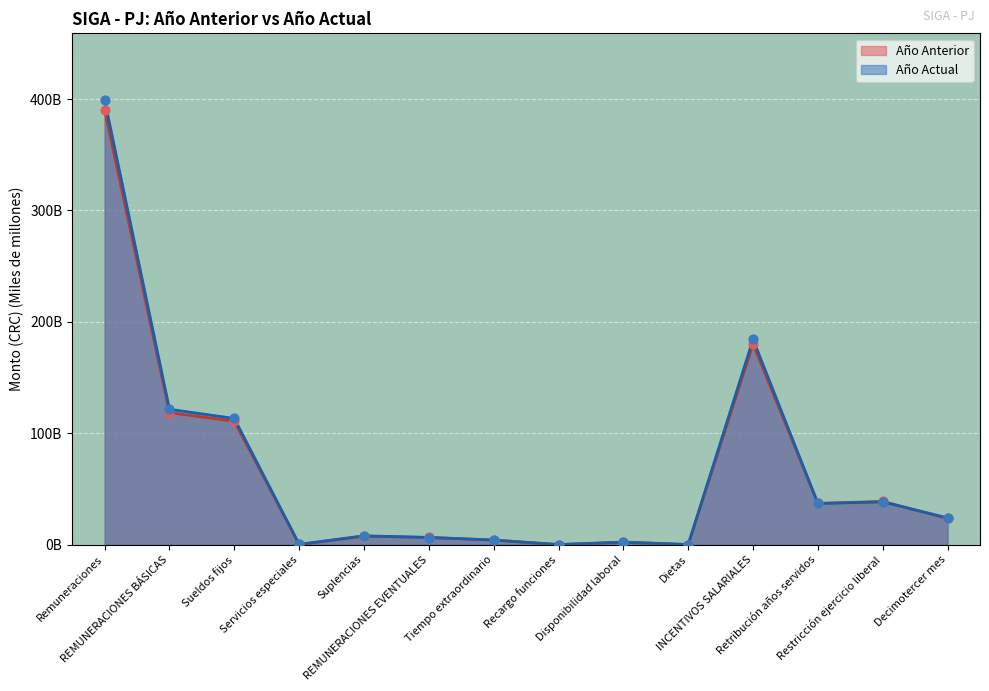

Which series has the largest total across all categories?

Año Actual